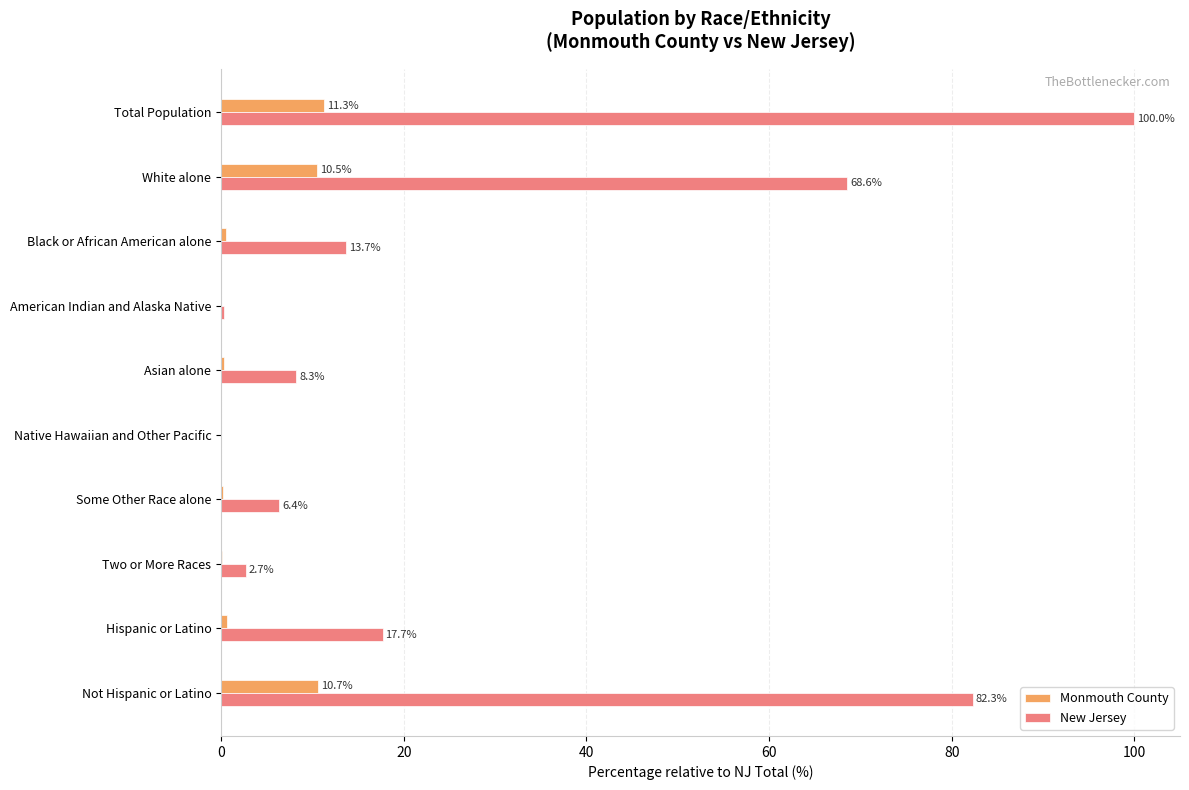

The New Jersey series shows 17.7 at Hispanic or Latino. True or false?

True